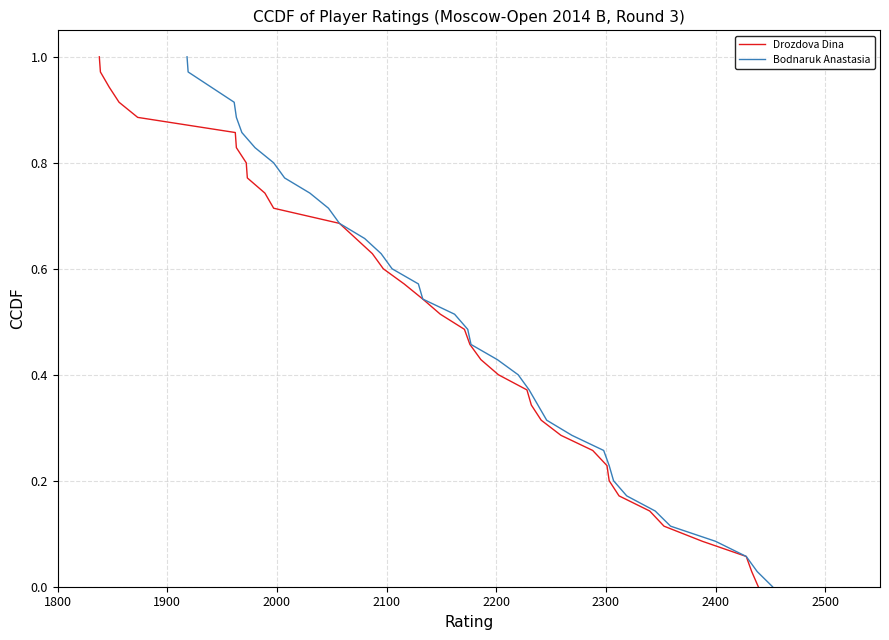

How many data points in Drozdova Dina are above 0?

35